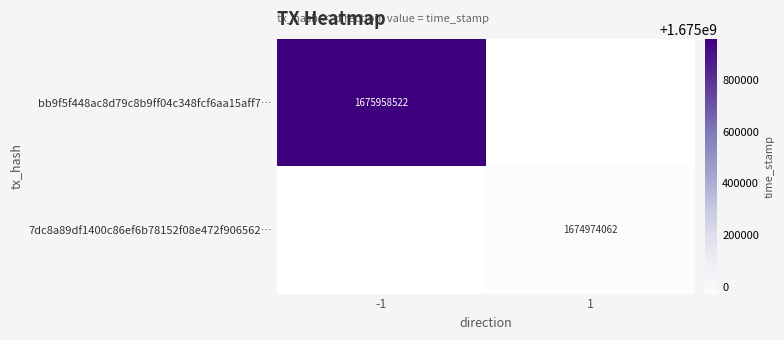

The value of 7dc8a89df1400c86ef6b78152f08e472f906562… at 1 is 2282640488. True or false?

False